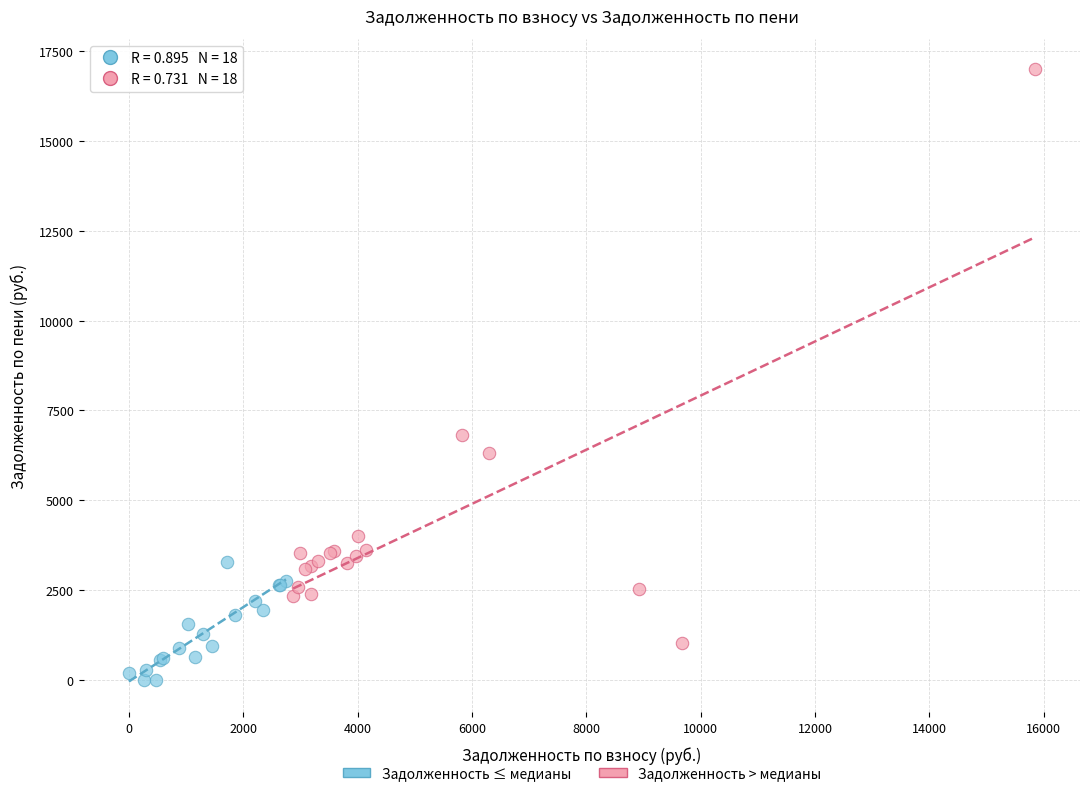

What are all the series names shown in the legend?

Задолженность ≤ медианы, Задолженность > медианы